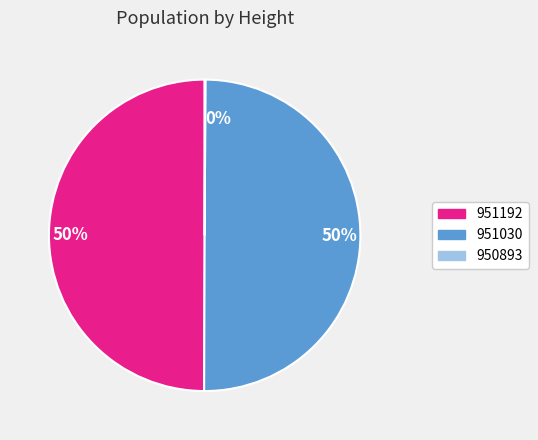

To the nearest percent, what is the difference between the largest and smallest slice percentages?

50%